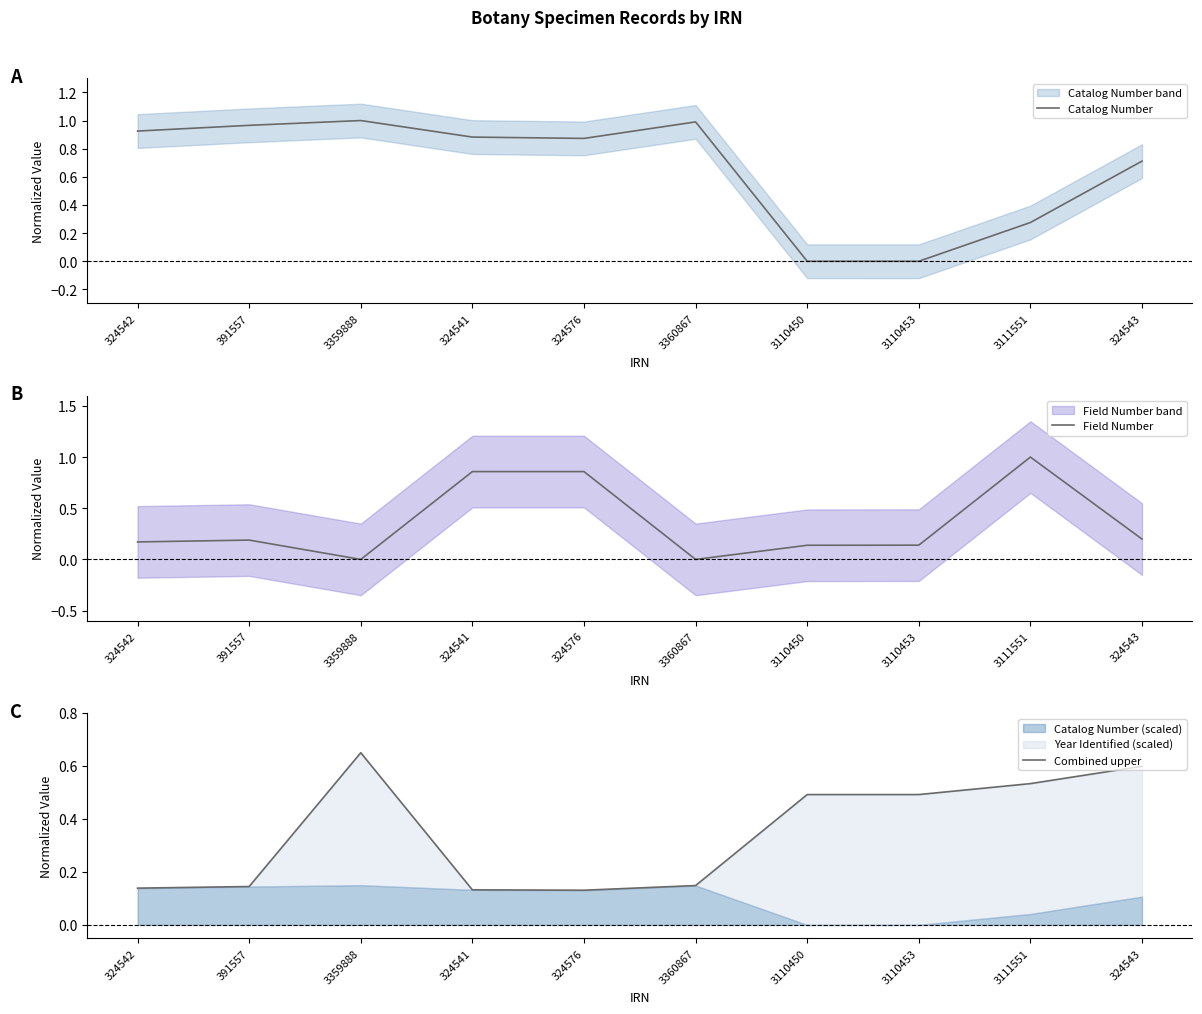

At which category does Field Number reach its first local valley?

3359888